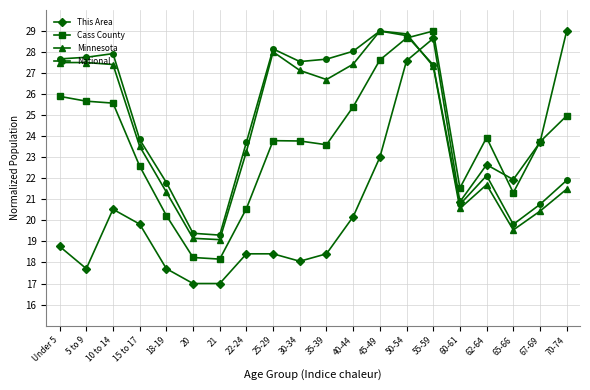

Which series changed the most between 5 to 9 and 22-24?

Cass County